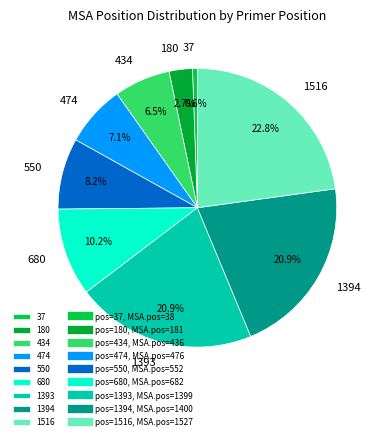

To the nearest percent, what is the combined percentage of 474 and 1516?

30%